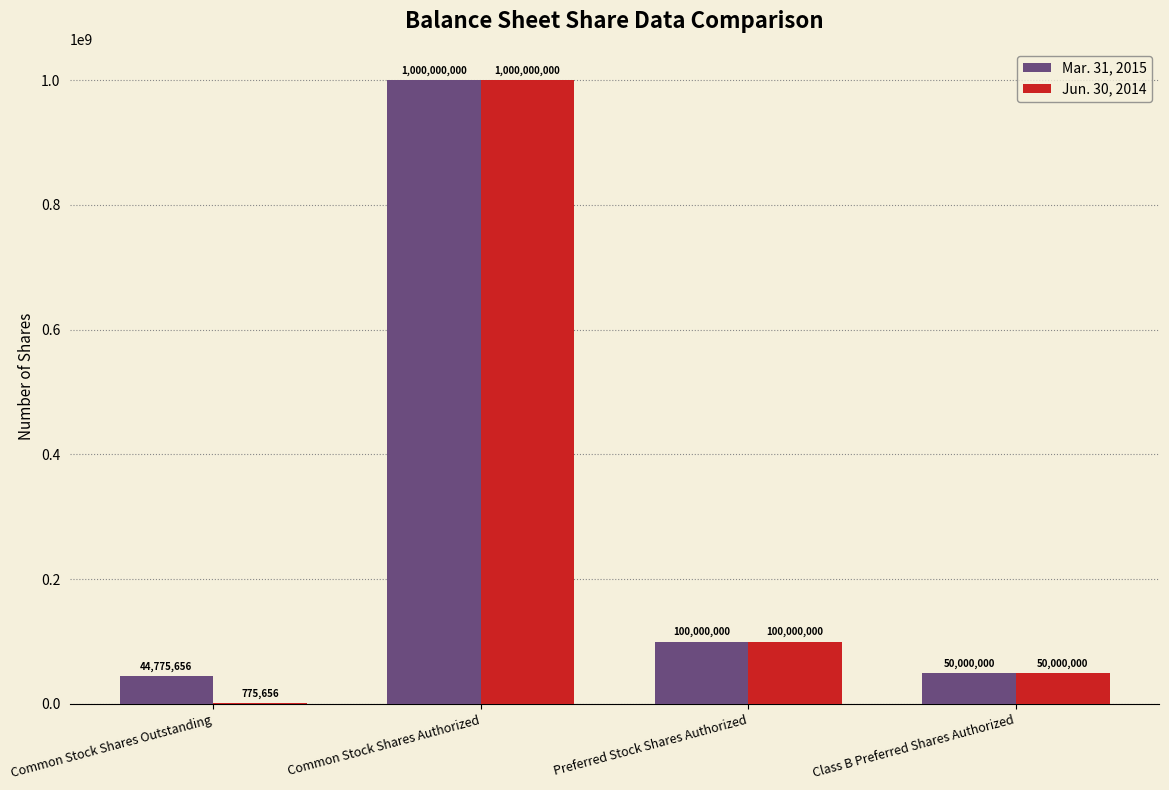

Which category has the highest value in the Mar. 31, 2015 series?

Common Stock Shares Authorized